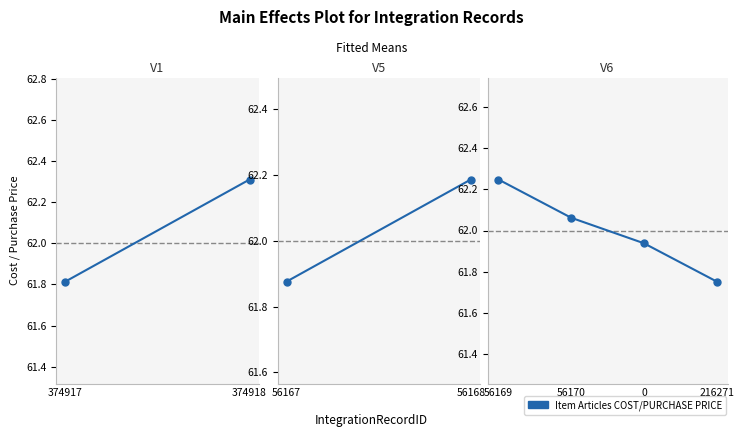

True or false: the data shows 23.0 at 0.

False